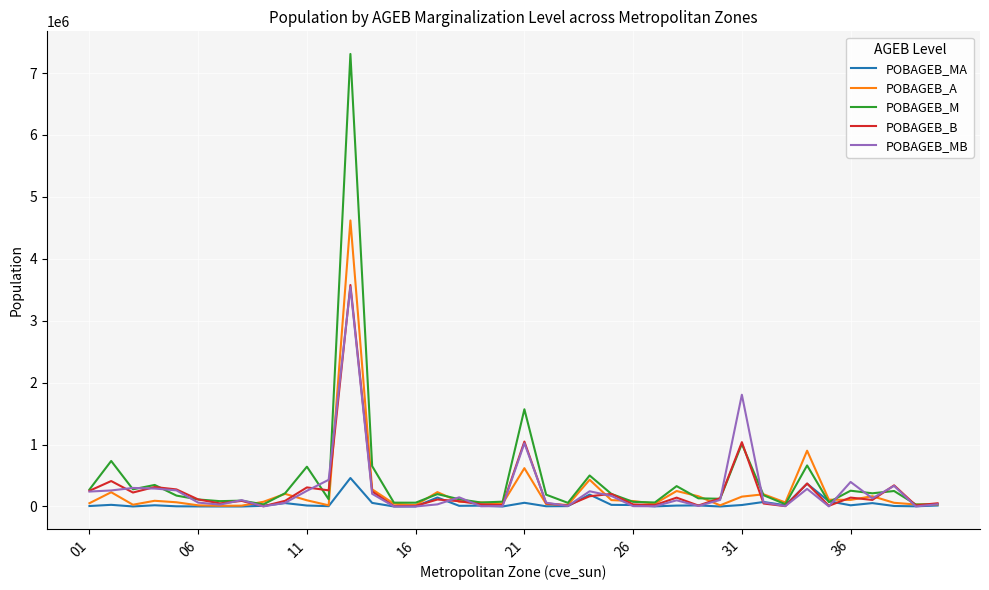

What is the difference between the maximum and minimum values in the POBAGEB_M series?

7277267